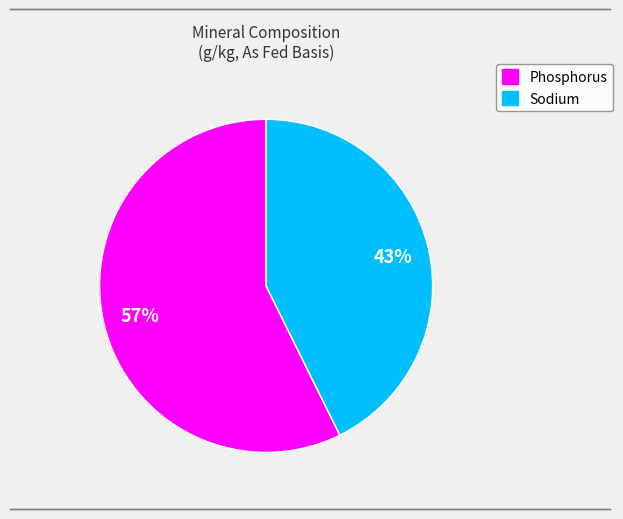

To the nearest percent, what is the average slice percentage?

50%